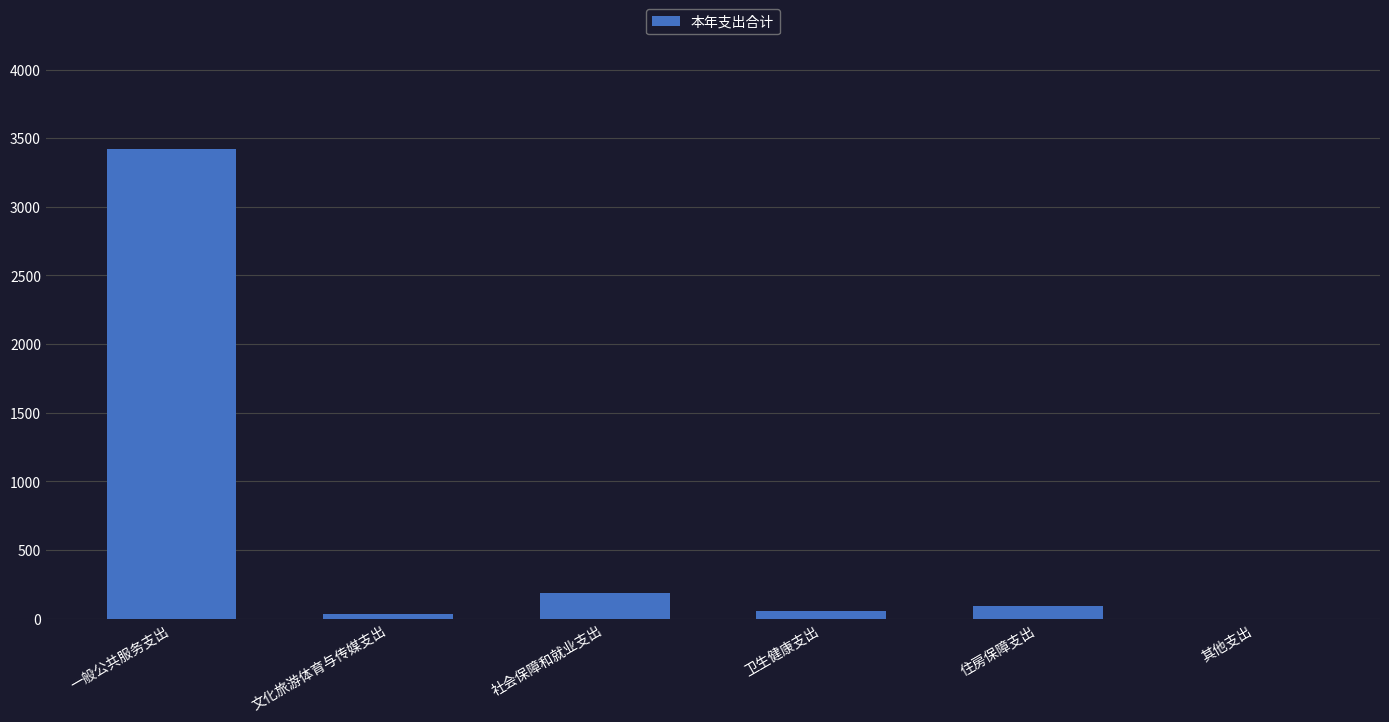

Between 卫生健康支出 and 社会保障和就业支出, which is larger?

社会保障和就业支出